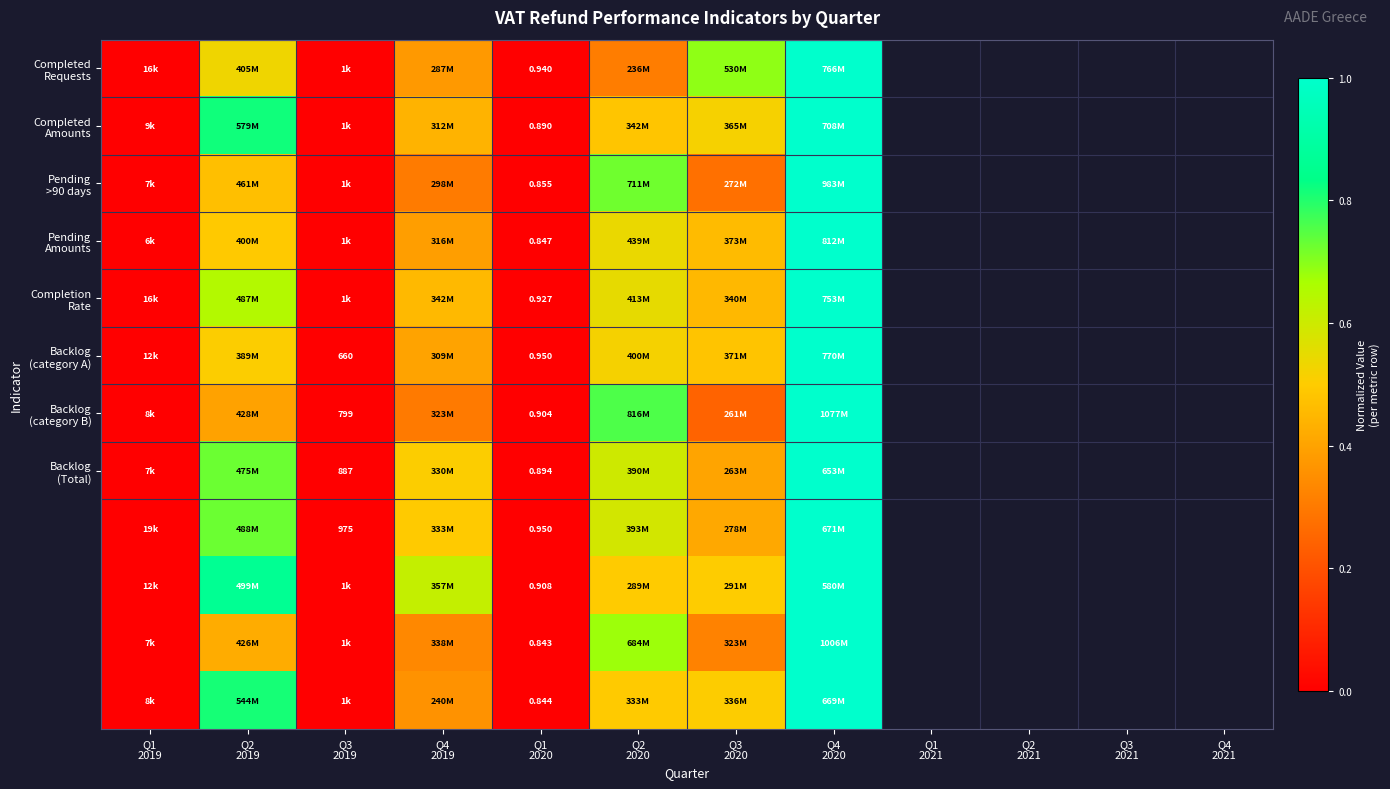

At which category is the sum across all series the highest?

Q4
2020